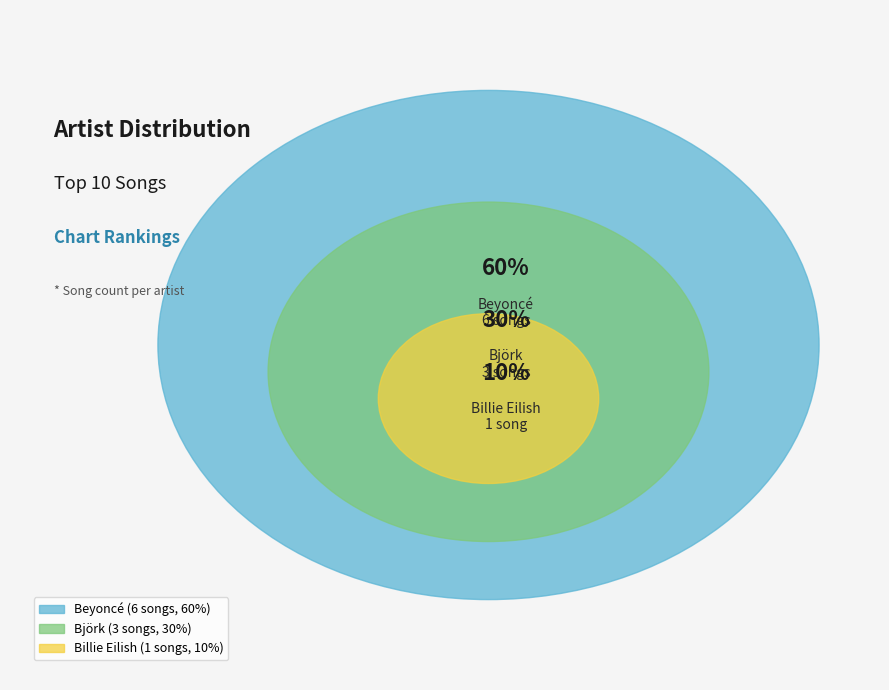

What percentage is NOT represented by Beyoncé?

40.0%